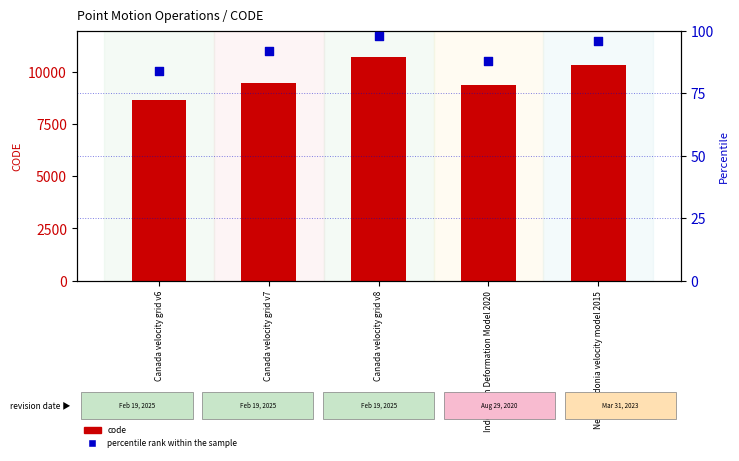

What are all the series names shown in the legend?

code, percentile rank within the sample